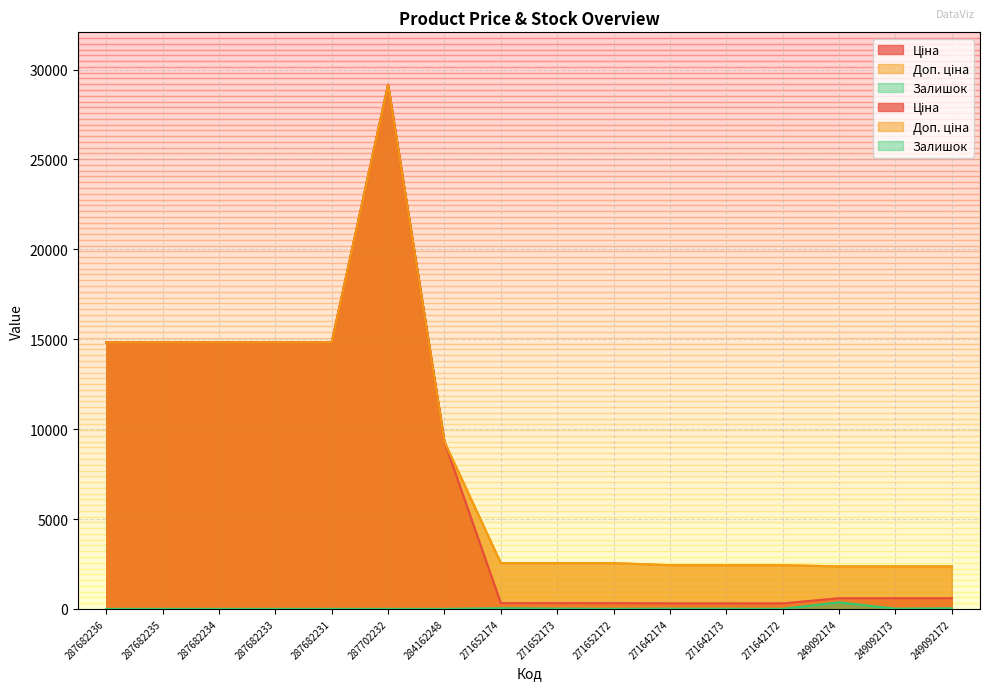

What is the sum of all Залишок values?

499.0